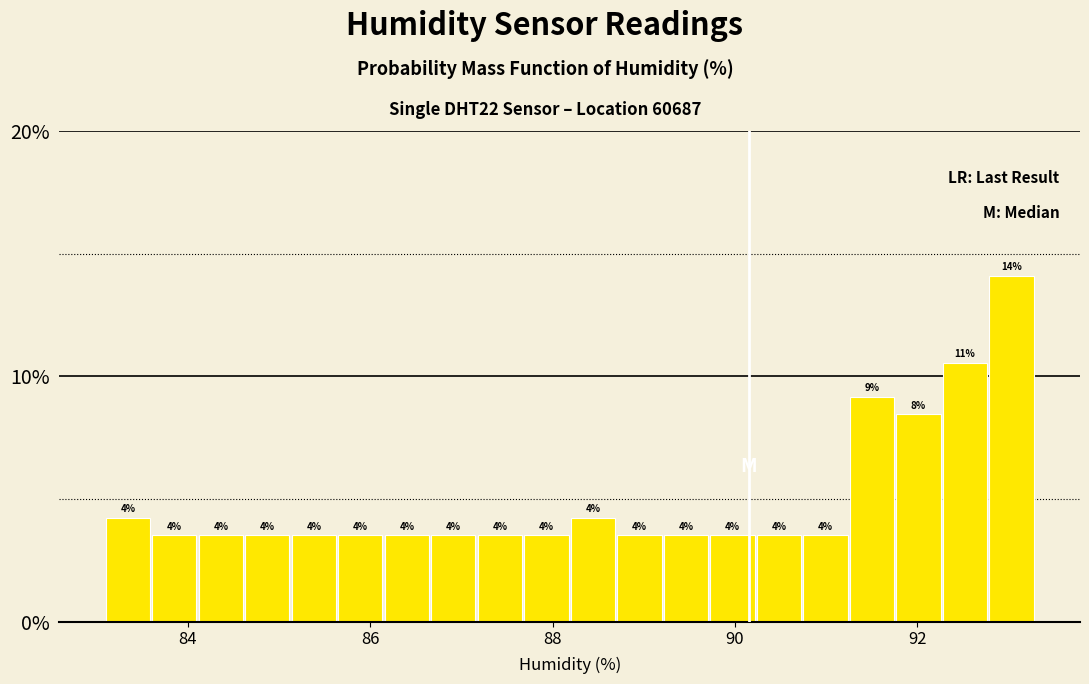

Read against the x-axis, roughly where is the centre of the tallest bar?

93.0